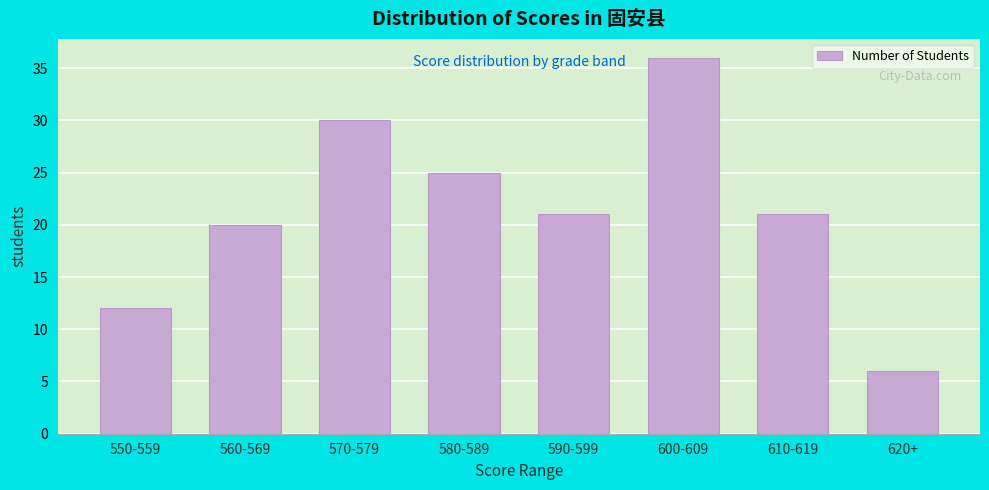

Reading left to right, list all the values displayed in this chart.

550-559=12	560-569=20	570-579=30	580-589=25	590-599=21	600-609=36	610-619=21	620+=6